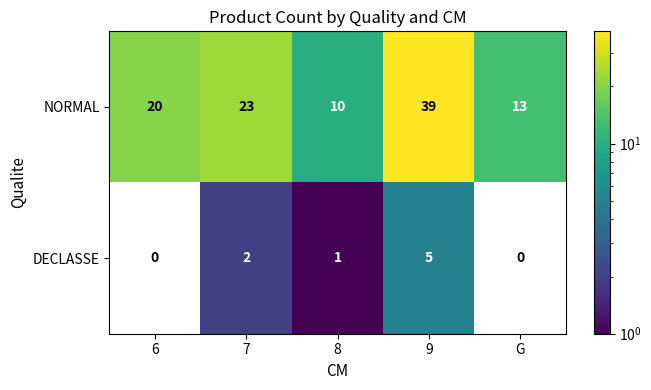

At how many categories does at least one series exceed 25?

1